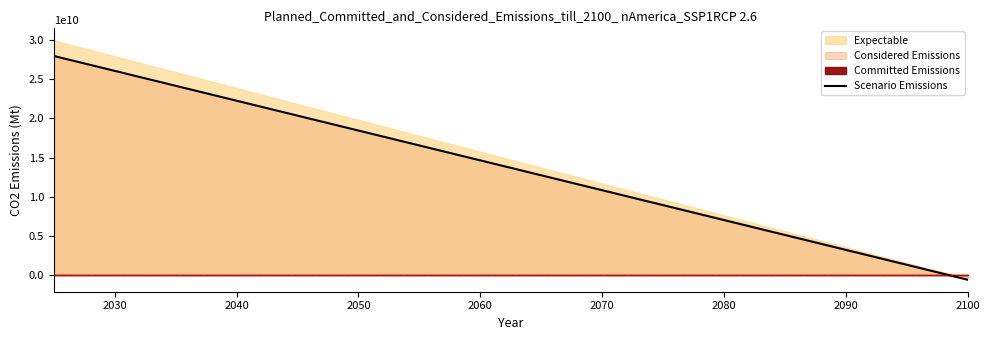

How many values are above zero?

19